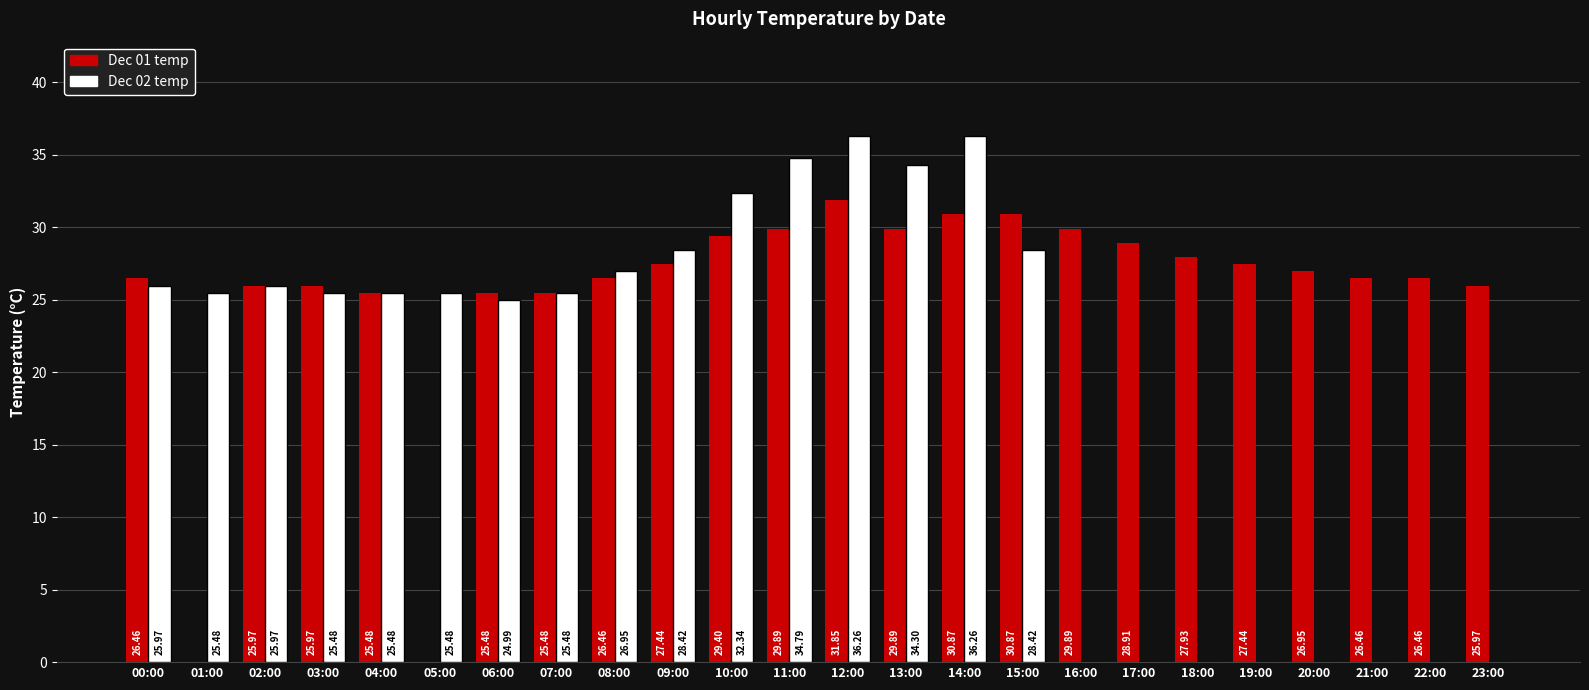

What is the sum of the Dec 02 temp values at 11:00 and 07:00?

60.3